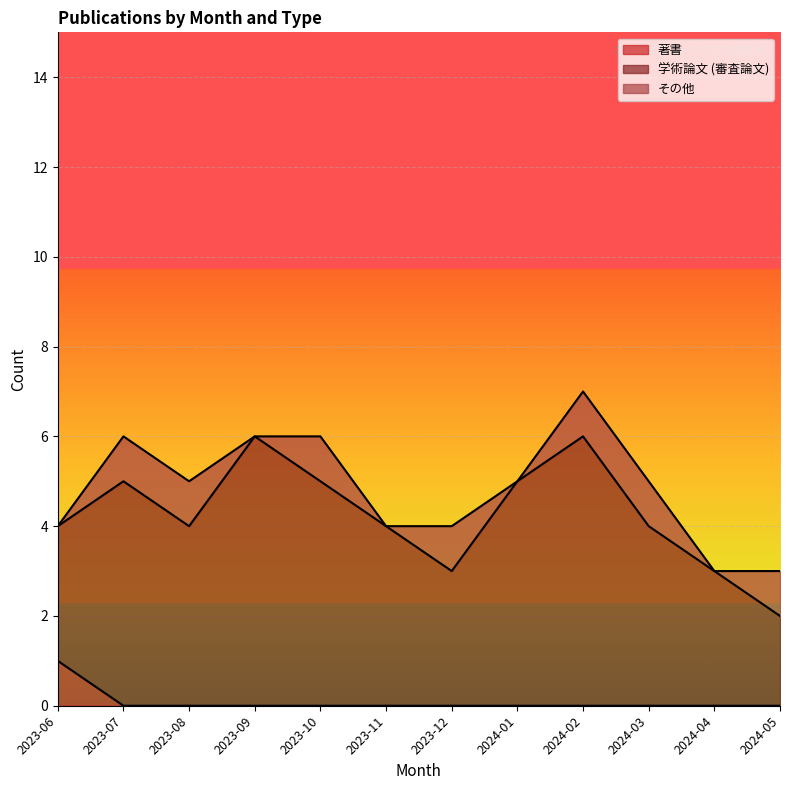

At which category does the chart reach its minimum across all series?

2023-07